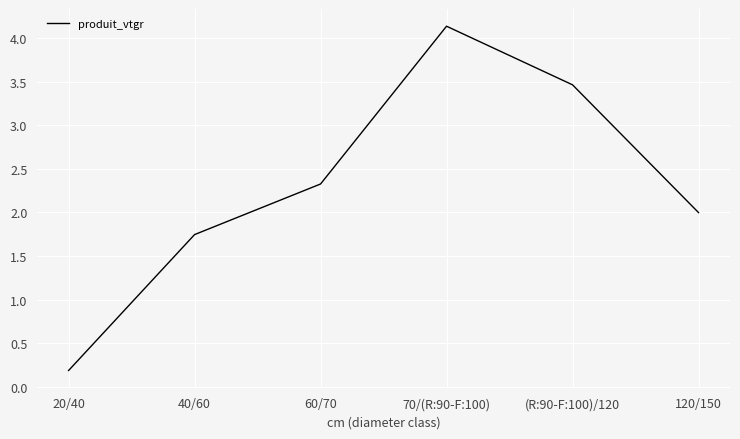

What is the difference between the values at 40/60 and 70/(R:90-F:100)?

2.4